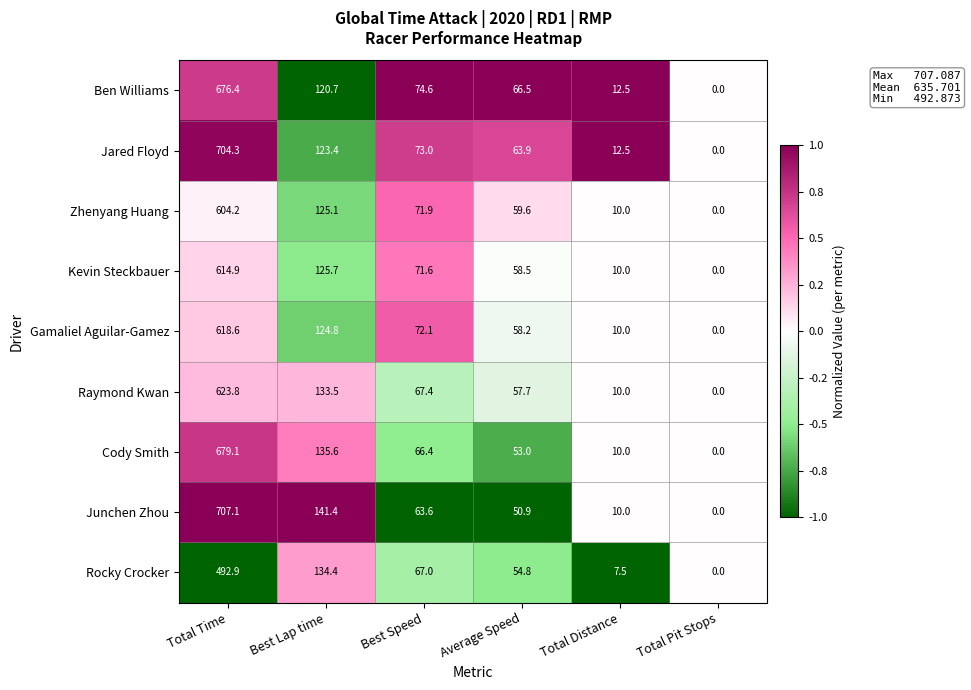

Rank the categories by Kevin Steckbauer value from lowest to highest.

Total Pit Stops, Total Distance, Average Speed, Best Speed, Best Lap time, Total Time